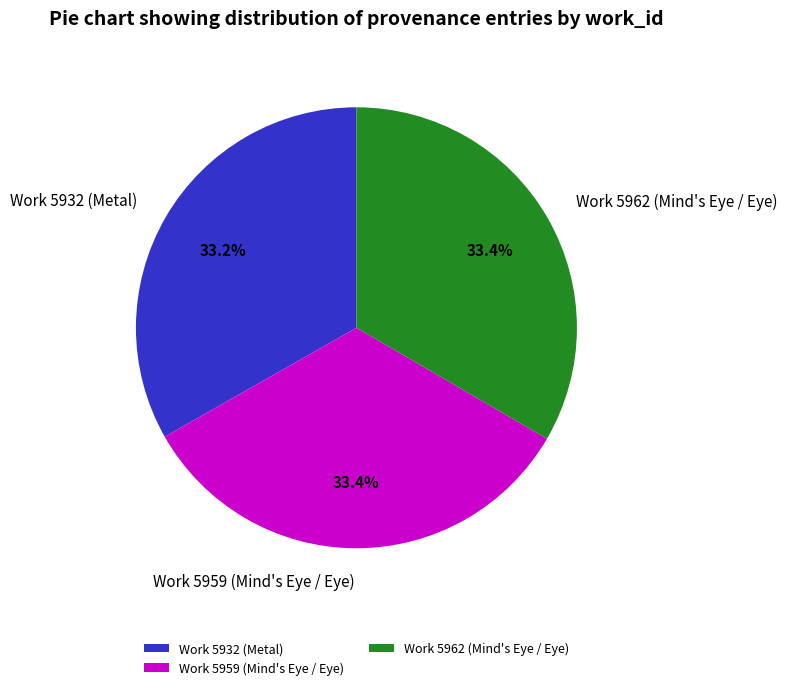

Count the number of slices in the pie.

3